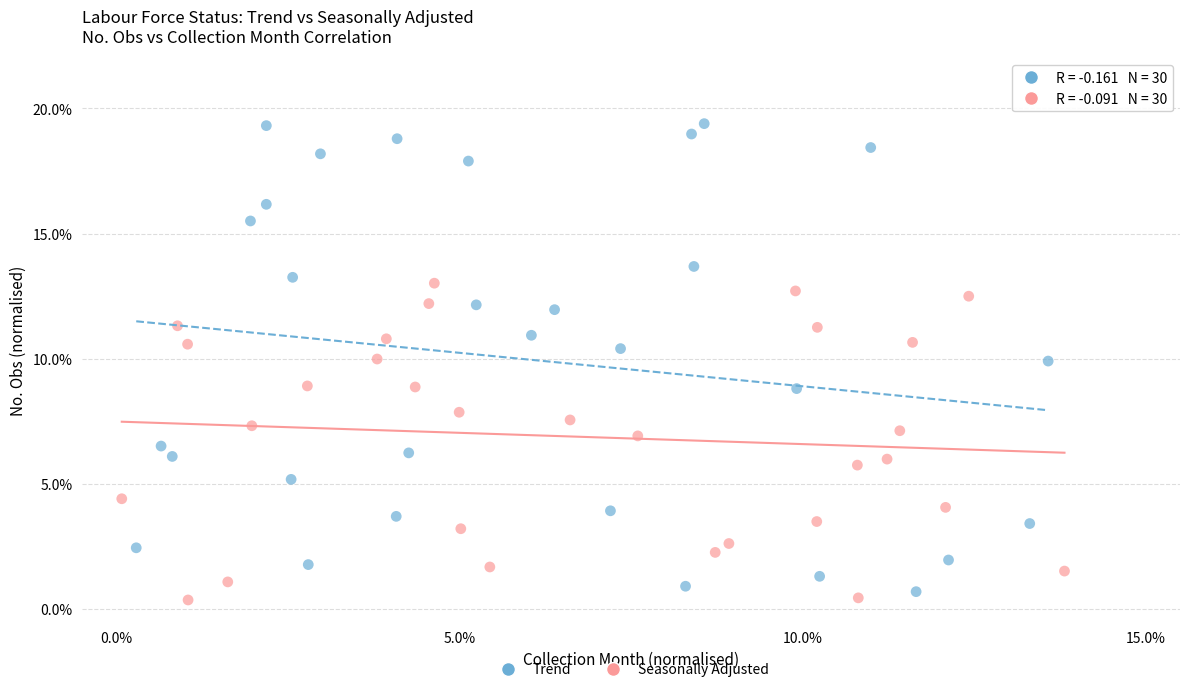

What are all the series names shown in the legend?

Trend, Seasonally Adjusted